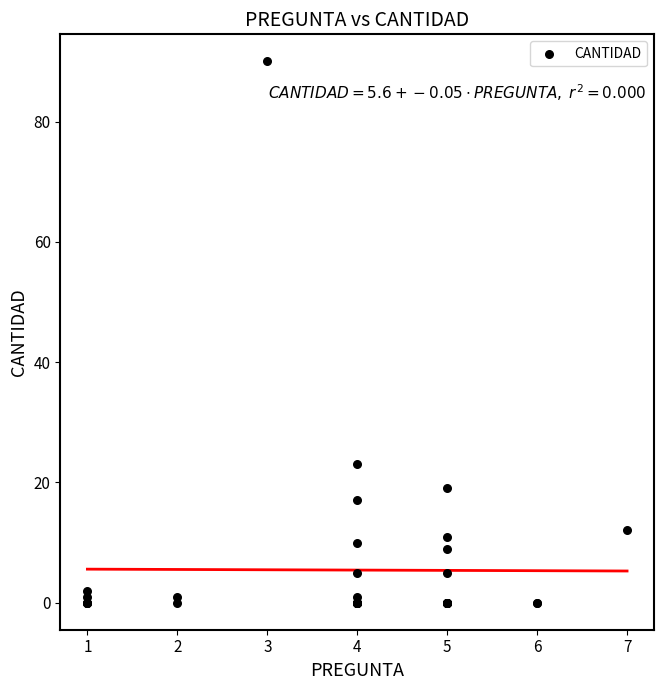

What Y value in the scatter plot is closest to 45?

23